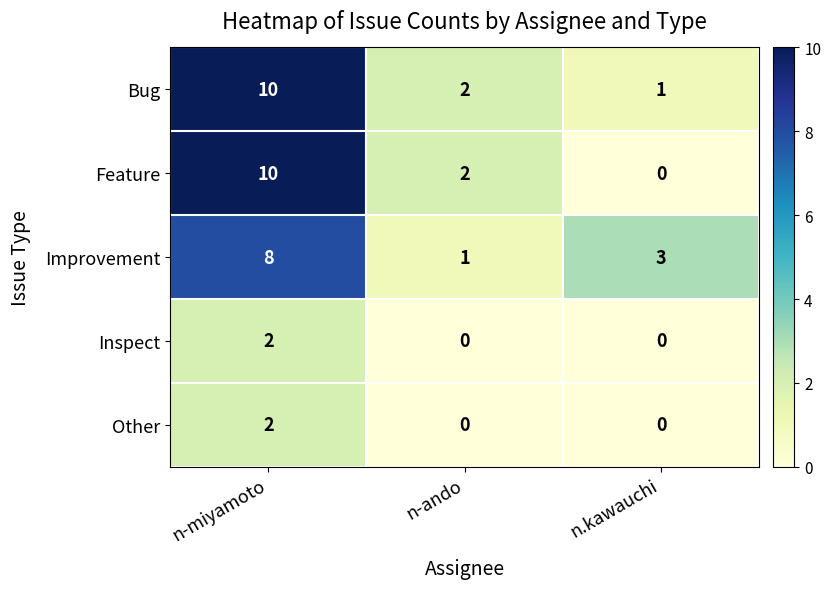

What is the sum of the Bug values at n.kawauchi and n-ando?

3